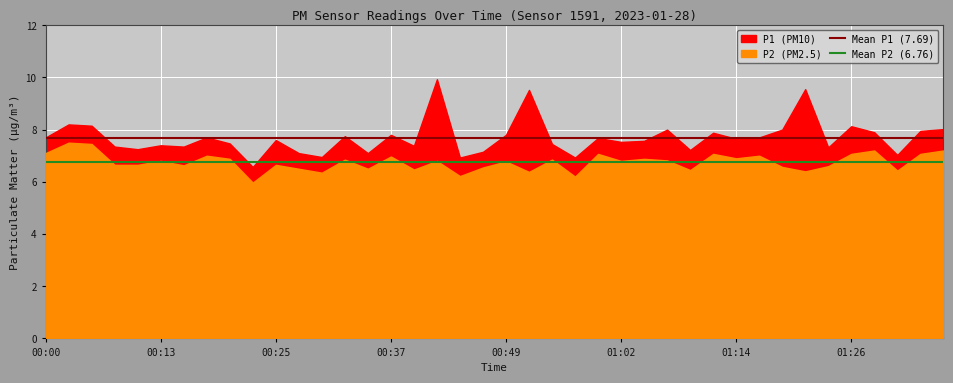

What is the total value across all series at 00:00?

14.4